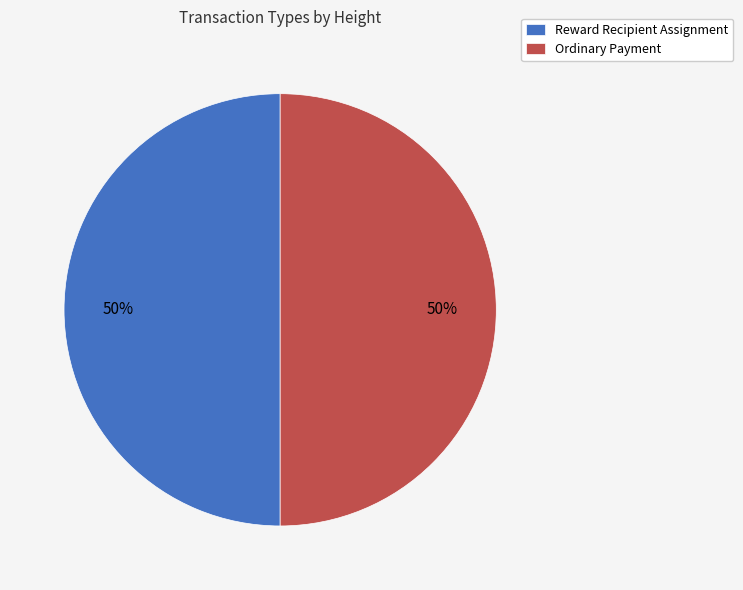

What is the ratio of the value at Ordinary Payment to the value at Reward Recipient Assignment?

1.0